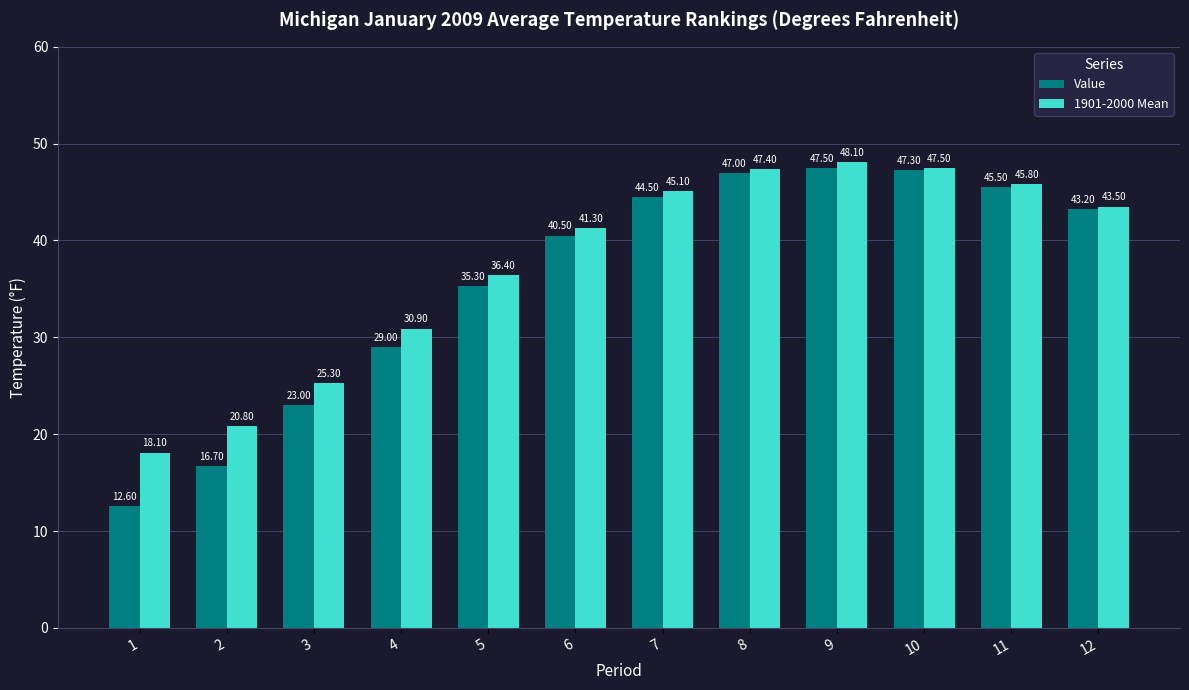

Which series has the largest total across all categories?

1901-2000 Mean